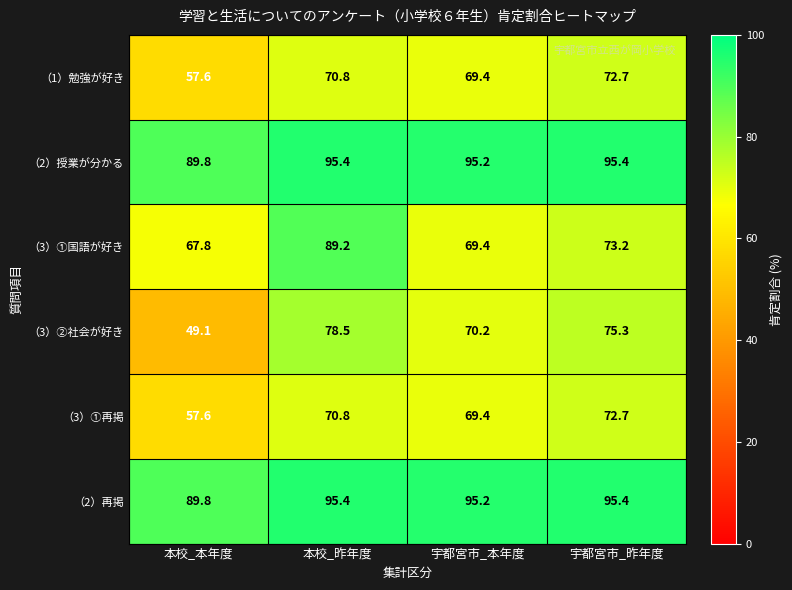

The （3）①再掲 series shows 70.8 at 本校_昨年度. True or false?

True